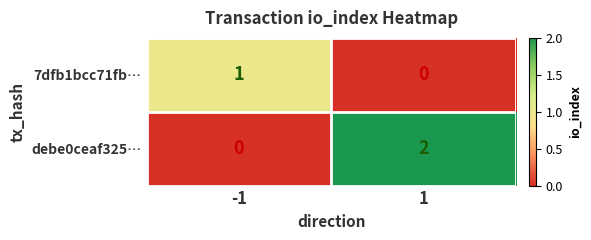

Rank the series by their maximum value, from lowest to highest.

7dfb1bcc71fb…, debe0ceaf325…